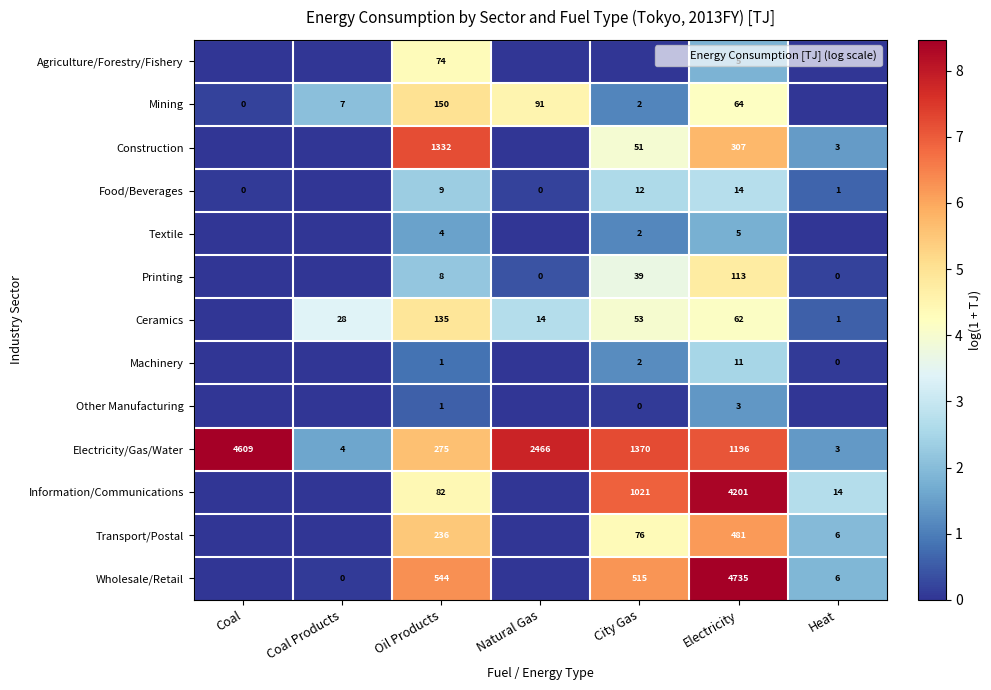

What is the difference between the highest and lowest values at Electricity?

7.1